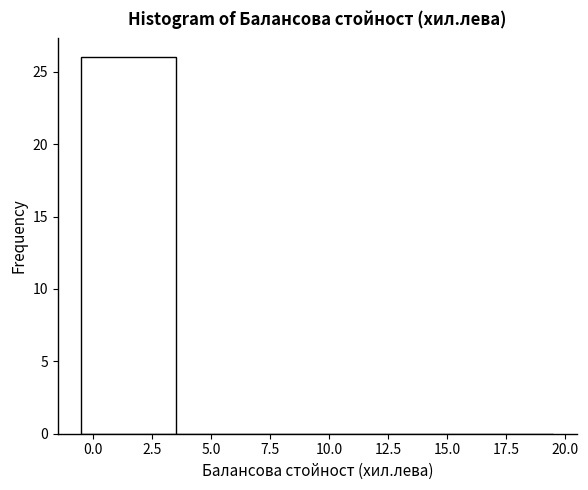

How tall is the bar that spans -0.5 to 3.5 on the x-axis? The values are not printed on the chart, so give them approximately, as read against the axis.

26